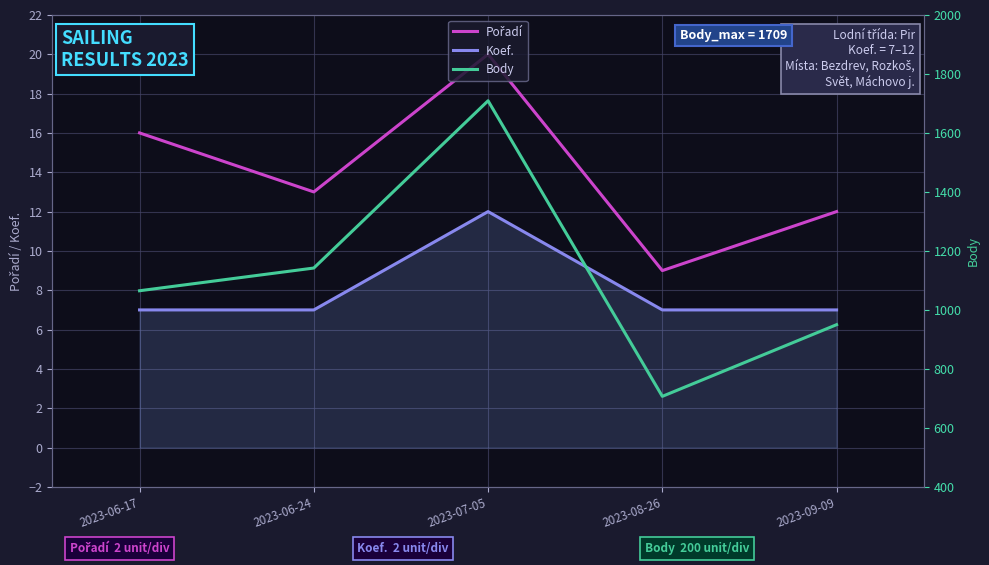

The Koef. series shows 3 at 2023-08-26. True or false?

False